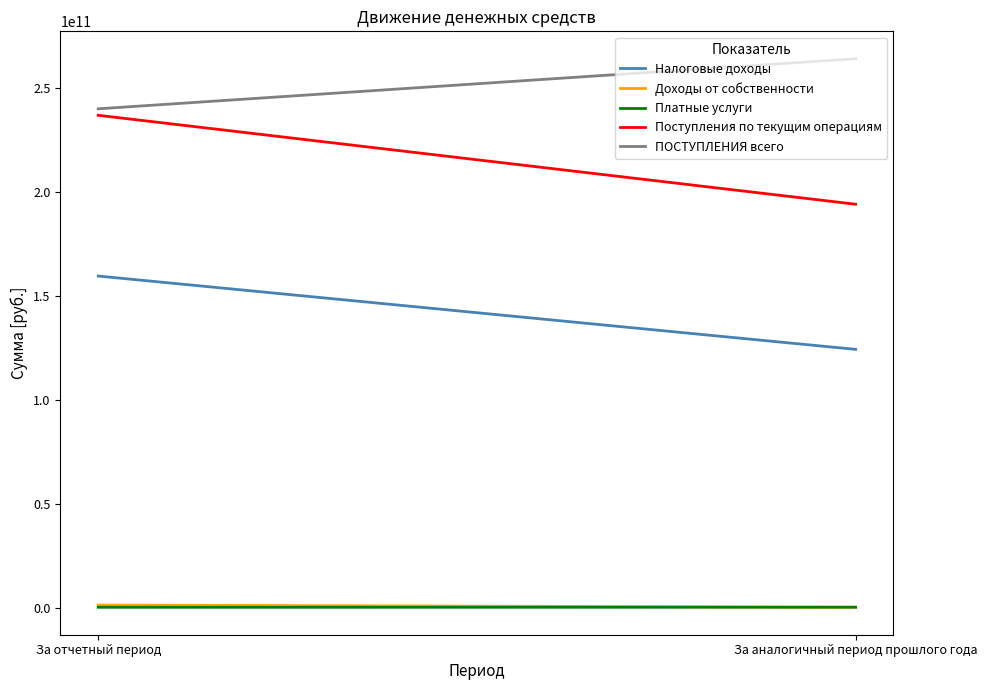

Which series has the widest spread of values?

Поступления по текущим операциям